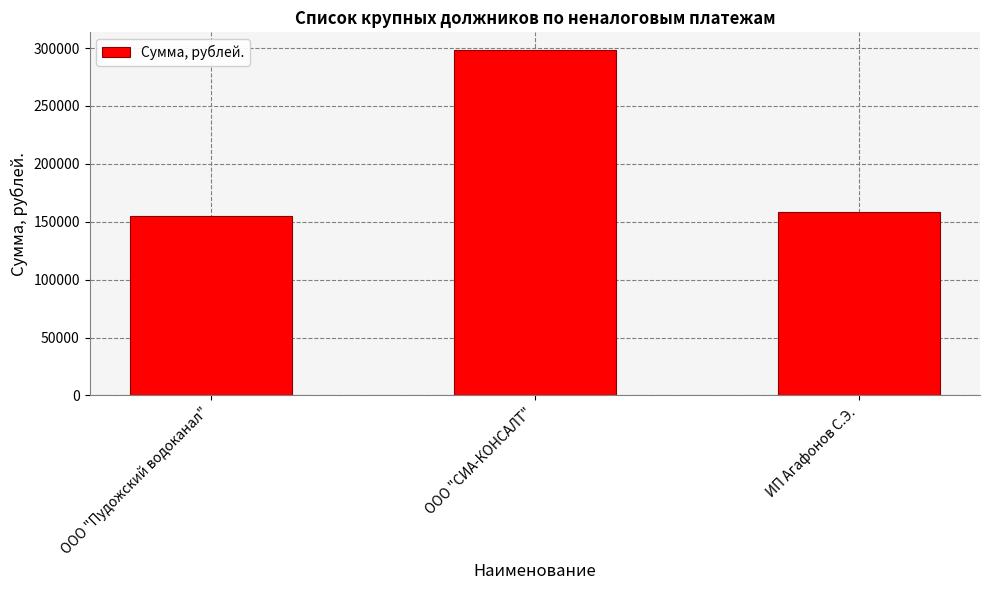

Does the chart contain stacked bars?

No